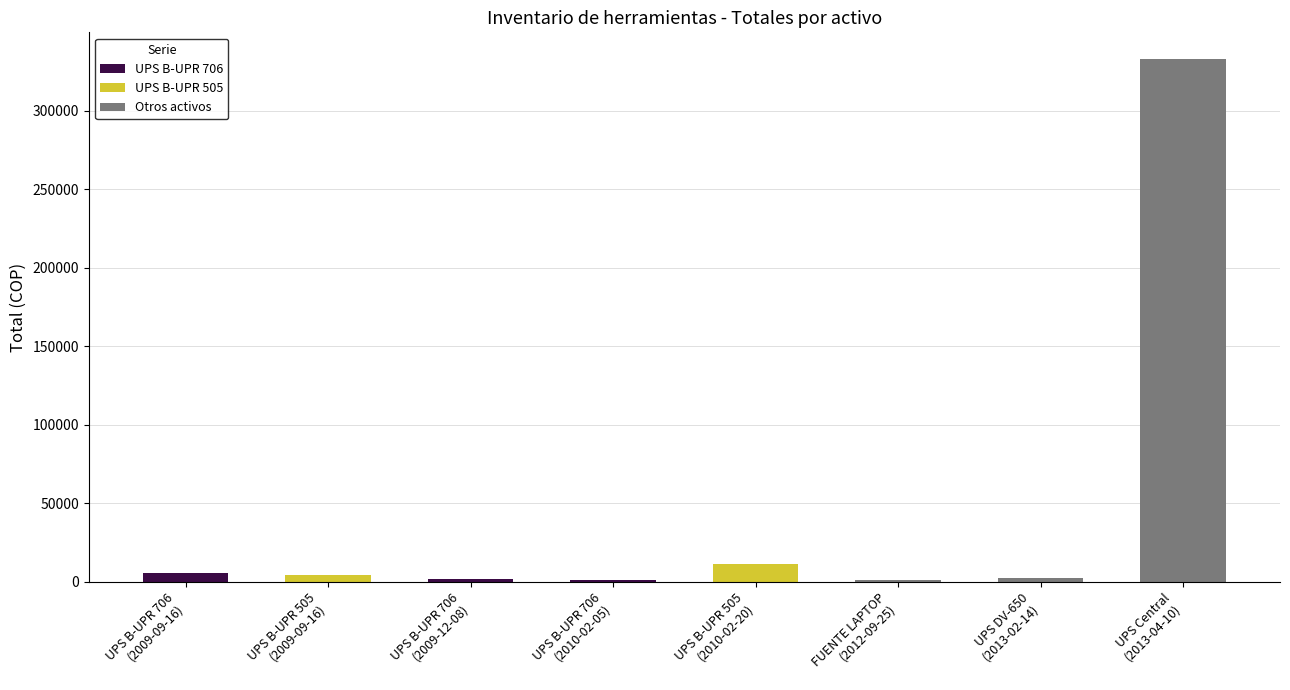

Are the bars grouped side by side (vs. stacked)?

No